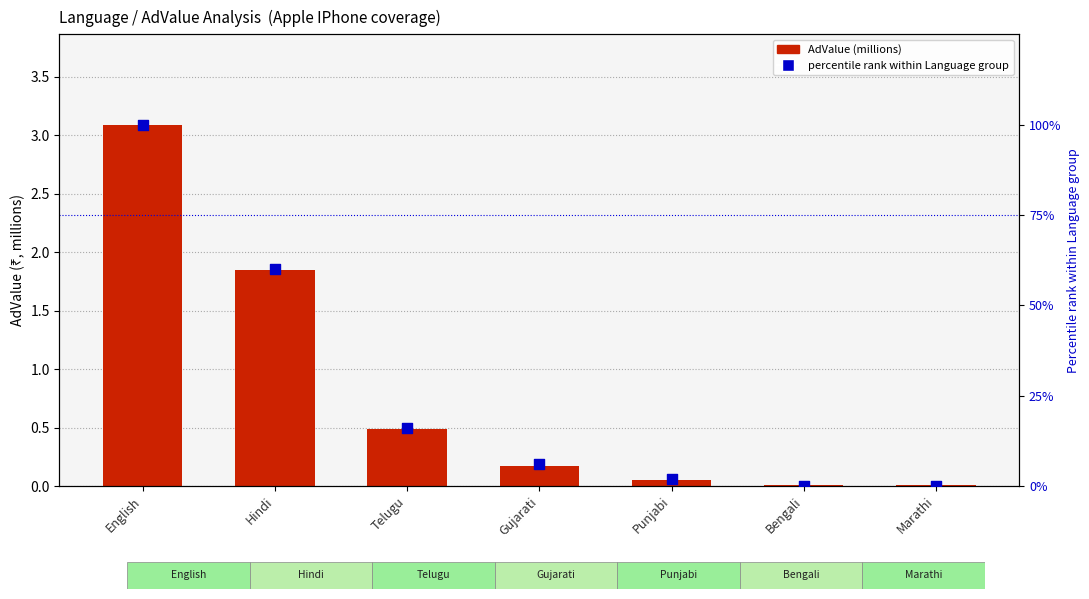

Which series reaches the maximum Y coordinate?

percentile rank within Language group